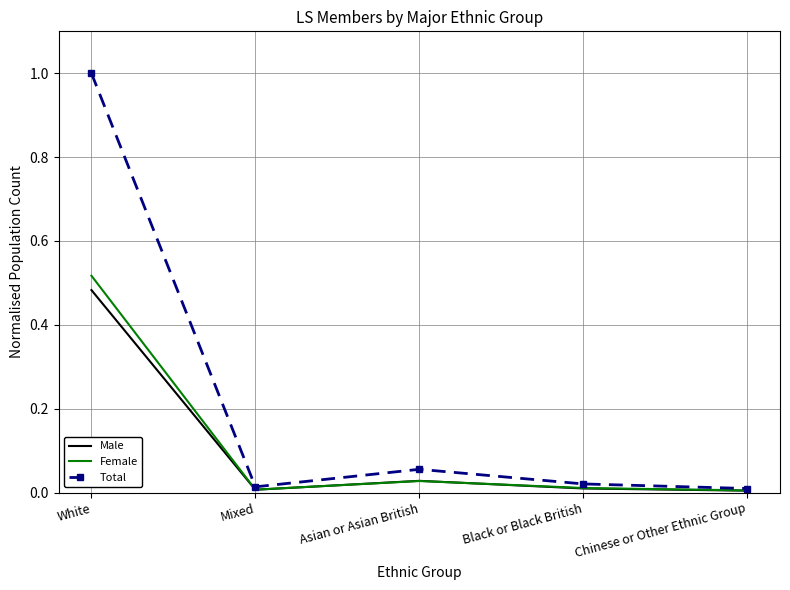

What position from the left is White?

1